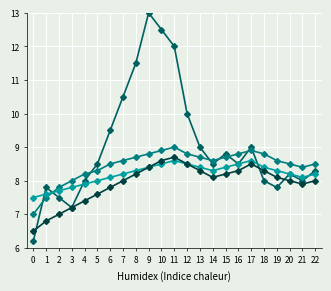

What is the spread (max minus min) of values at 3?

0.8